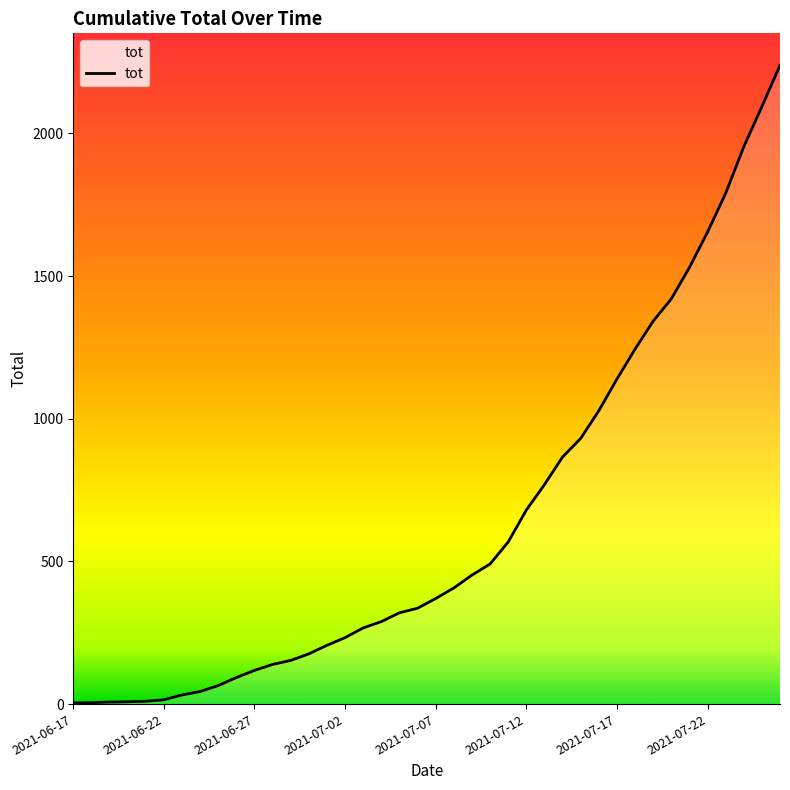

Reading left to right, what are all the values shown in this chart?

2021-06-17=4	2021-06-18=5	2021-06-19=7	2021-06-20=8	2021-06-21=10	2021-06-22=15	2021-06-23=32	2021-06-24=44	2021-06-25=65	2021-06-26=93	2021-06-27=118	2021-06-28=139	2021-06-29=153	2021-06-30=176	2021-07-01=206	2021-07-02=233	2021-07-03=267	2021-07-04=289	2021-07-05=320	2021-07-06=336	2021-07-07=370	2021-07-08=407	2021-07-09=452	2021-07-10=491	2021-07-11=568	2021-07-12=680	2021-07-13=769	2021-07-14=866	2021-07-15=931	2021-07-16=1028	2021-07-17=1139	2021-07-18=1244	2021-07-19=1342	2021-07-20=1420	2021-07-21=1530	2021-07-22=1654	2021-07-23=1790	2021-07-24=1953	2021-07-25=2094	2021-07-26=2239